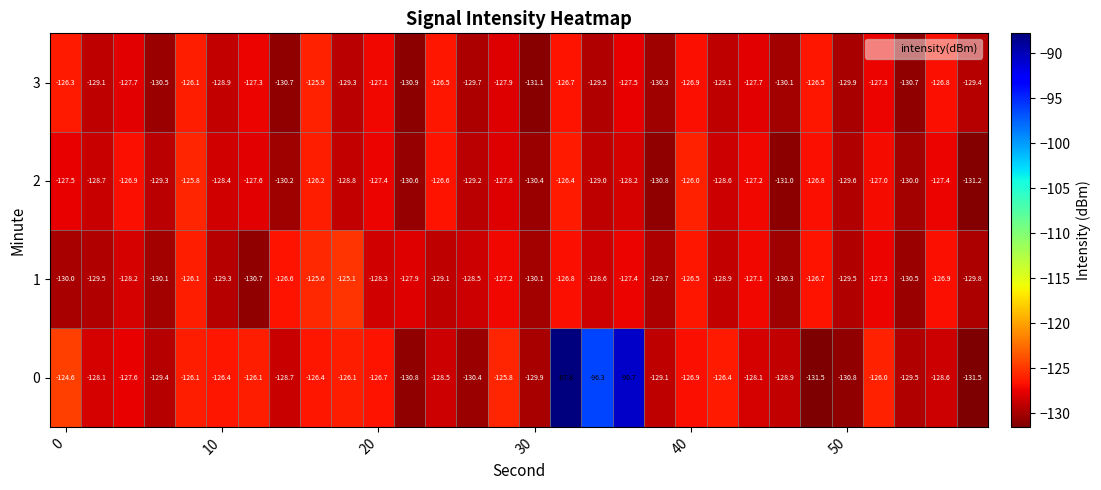

What is the difference between the maximum and second lowest values in the 0 series?

43.7